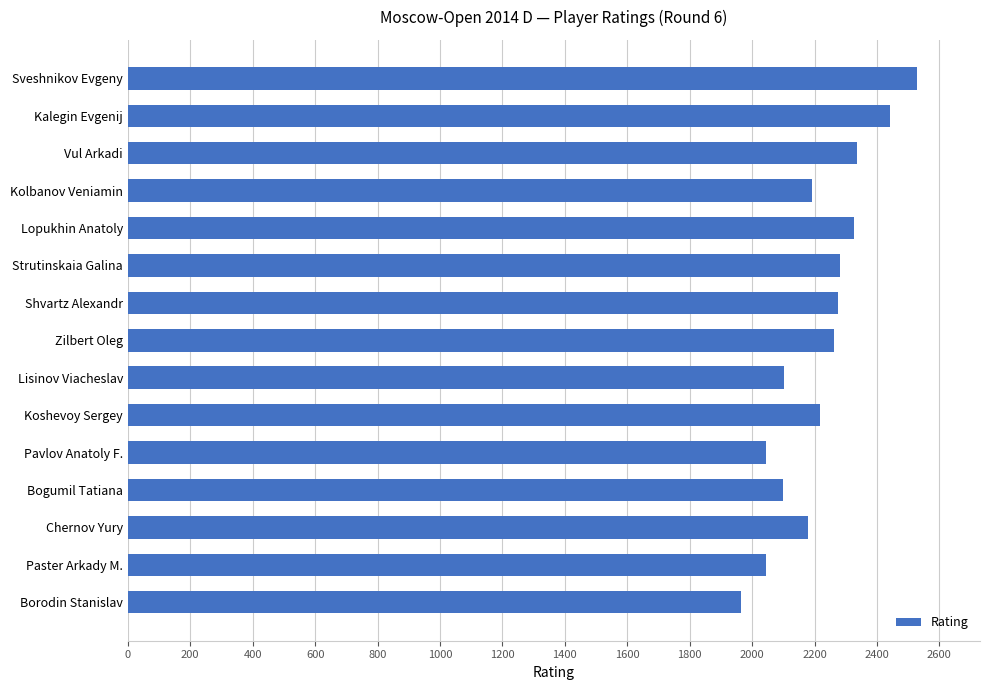

Approximately how many times larger is the value at Paster Arkady M. compared to Kolbanov Veniamin?

0.9